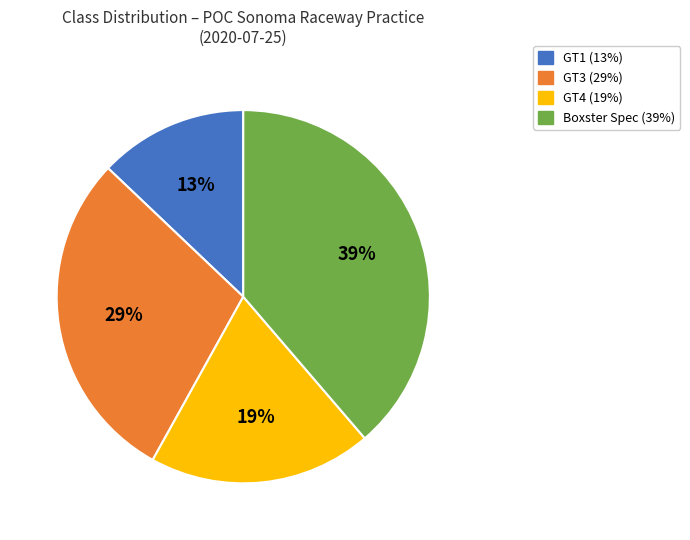

Count the number of slices in the pie.

4